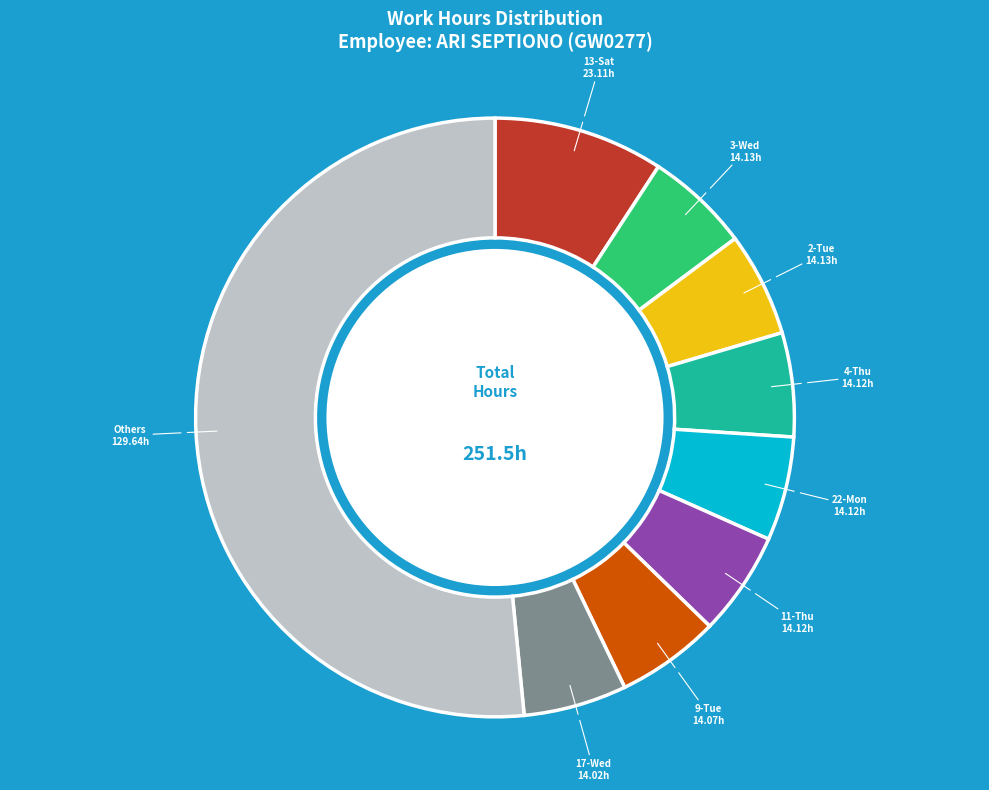

To the nearest percent, what is the average slice percentage?

11%